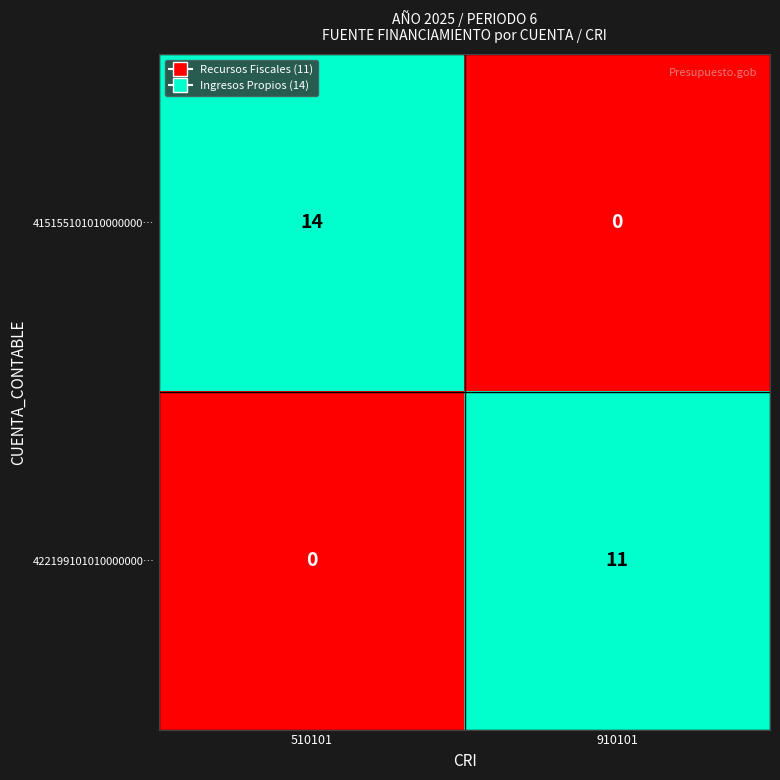

Which label corresponds to the largest value in the chart?

510101